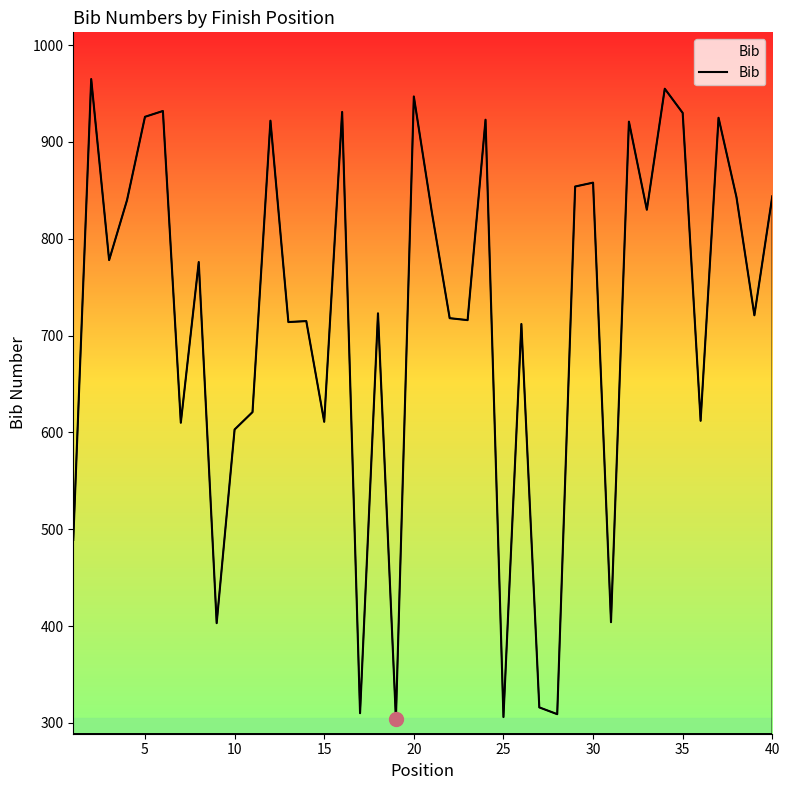

What is the minimum value shown in the chart?

304